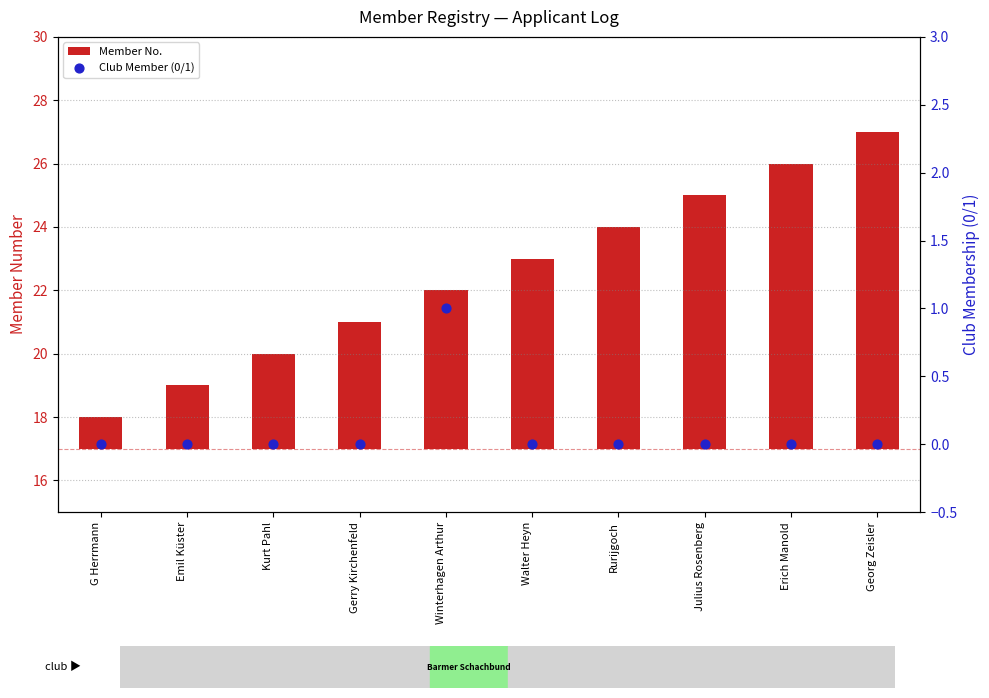

Is the value of Club Member (0/1) at Julius Rosenberg greater than the value of Member No. at Winterhagen Arthur?

No